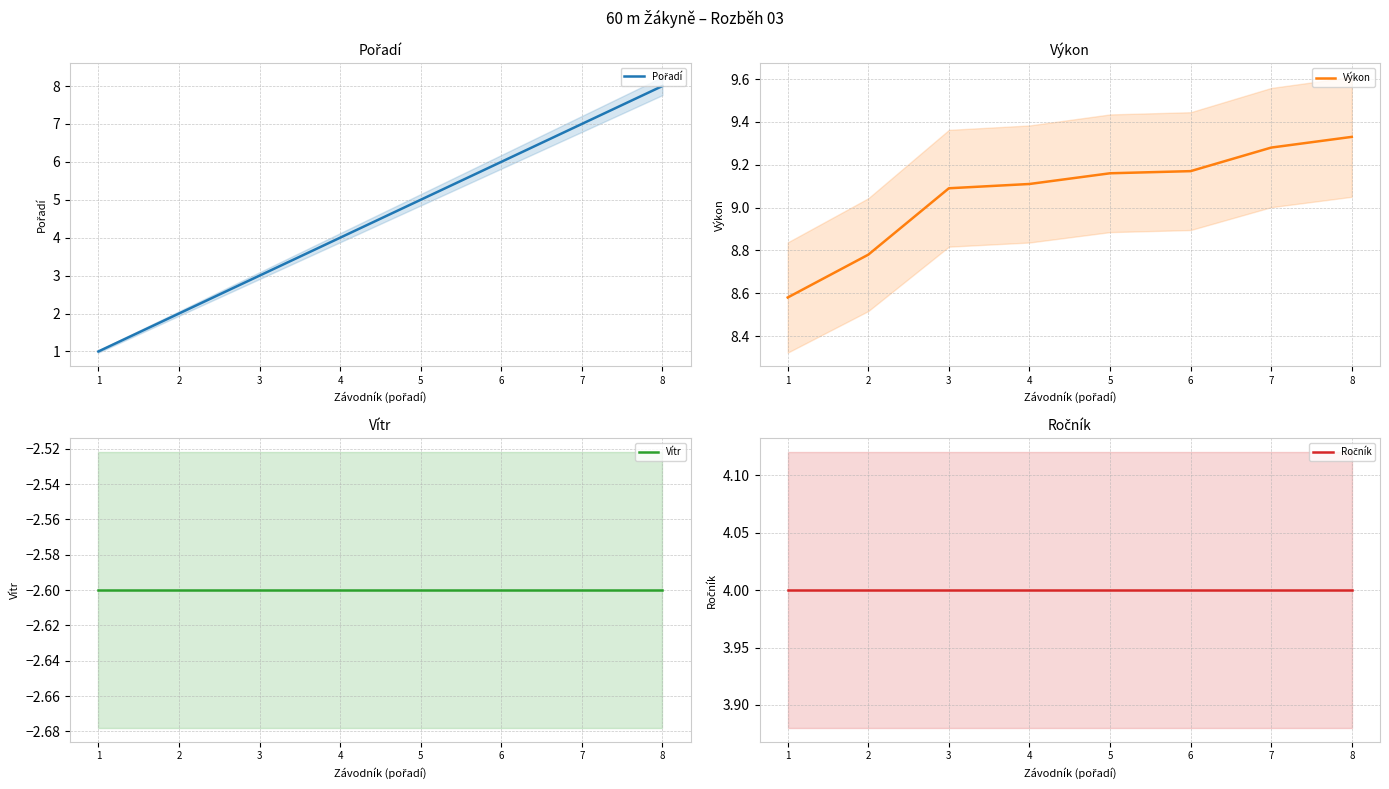

Reading right to left, extract all data points from this chart.

Pořadí: 8.0	7.0	6.0	5.0	4.0	3.0	2.0	1.0
Výkon: 9.3	9.3	9.2	9.2	9.1	9.1	8.8	8.6
Vítr: -2.6	-2.6	-2.6	-2.6	-2.6	-2.6	-2.6	-2.6
Ročník: 4.0	4.0	4.0	4.0	4.0	4.0	4.0	4.0